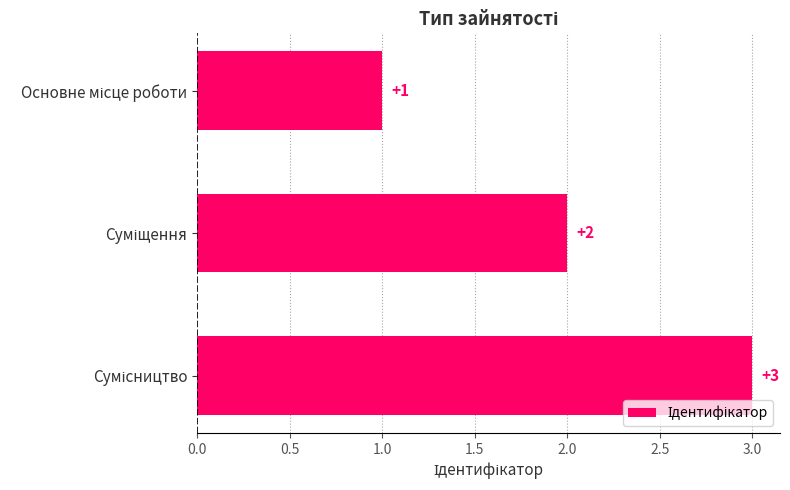

How many values are between 1 and 3?

3